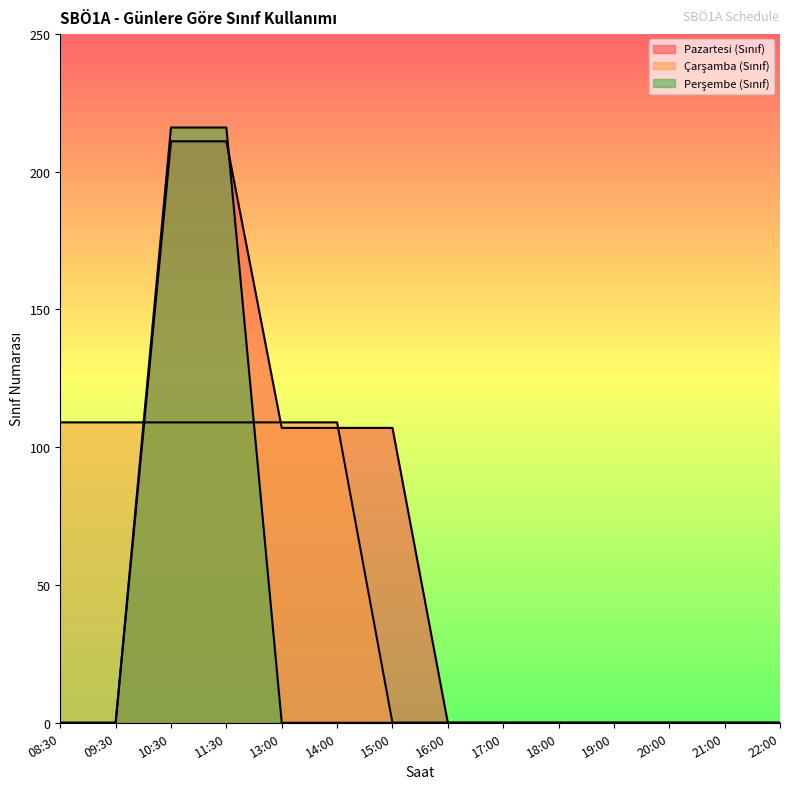

Does the chart have visible grid lines?

No